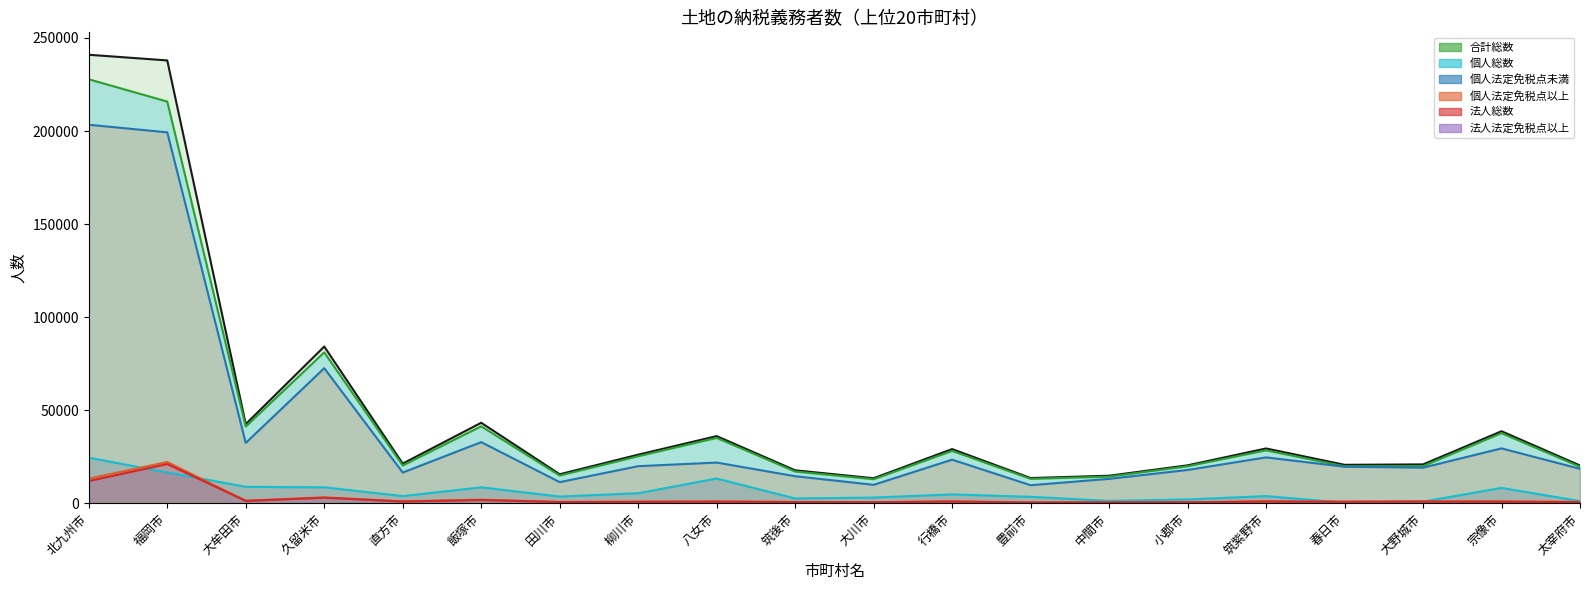

What is the label of the 9th point from the right?

行橋市